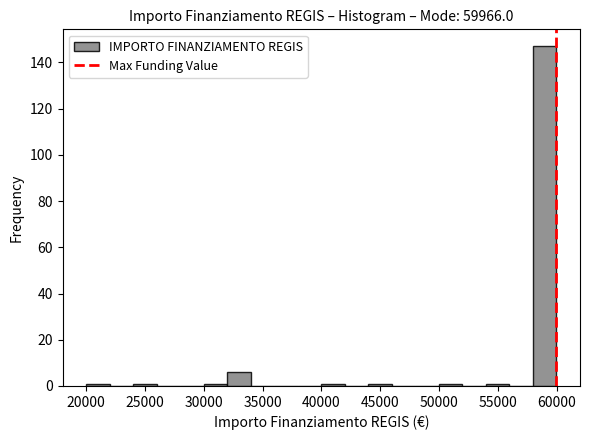

Around what value on the x-axis is the tallest bar? Give the approximate position of its centre, as read against the axis.

59000